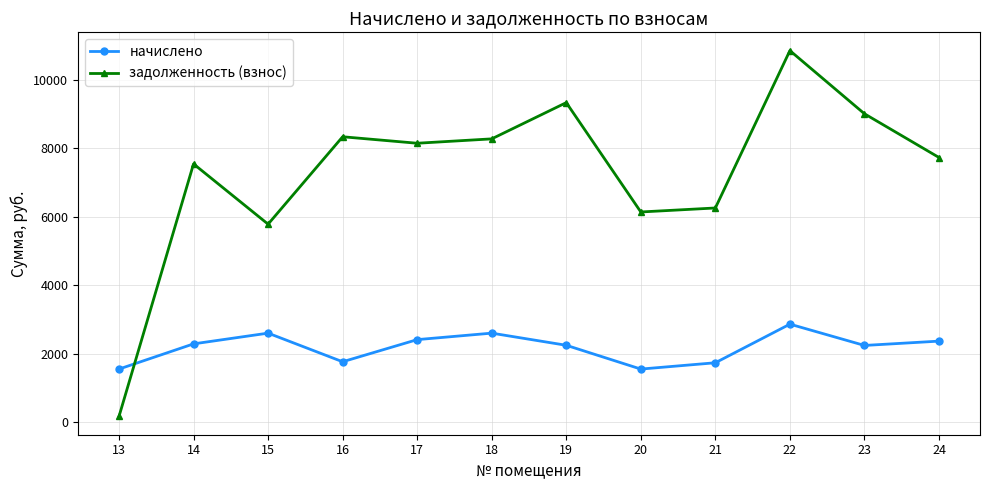

How many distinct data groups are displayed?

2